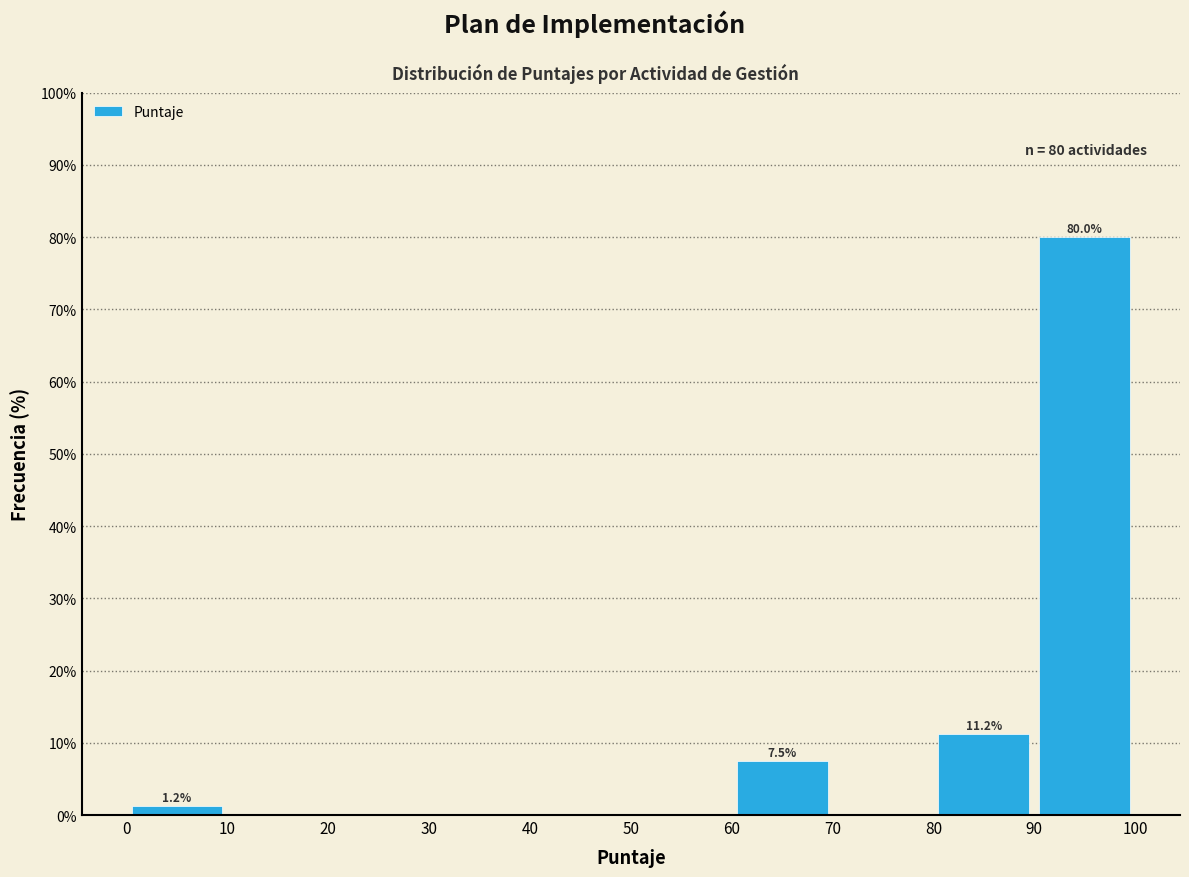

Which range on the x-axis has the tallest bar?

90 to 100